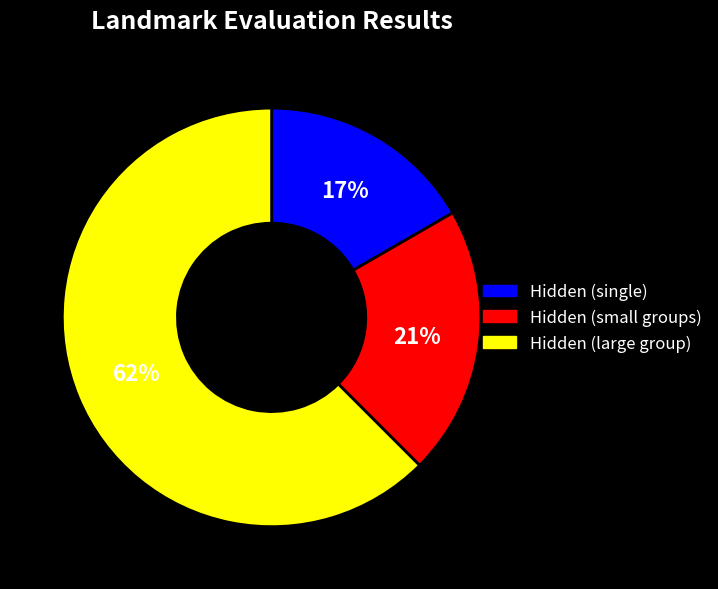

Does any single category account for the majority?

Yes